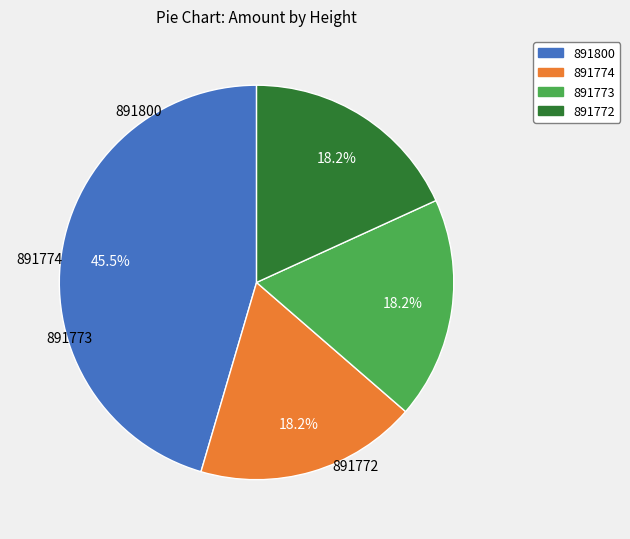

Rank the categories by value from lowest to highest.

891774, 891773, 891772, 891800